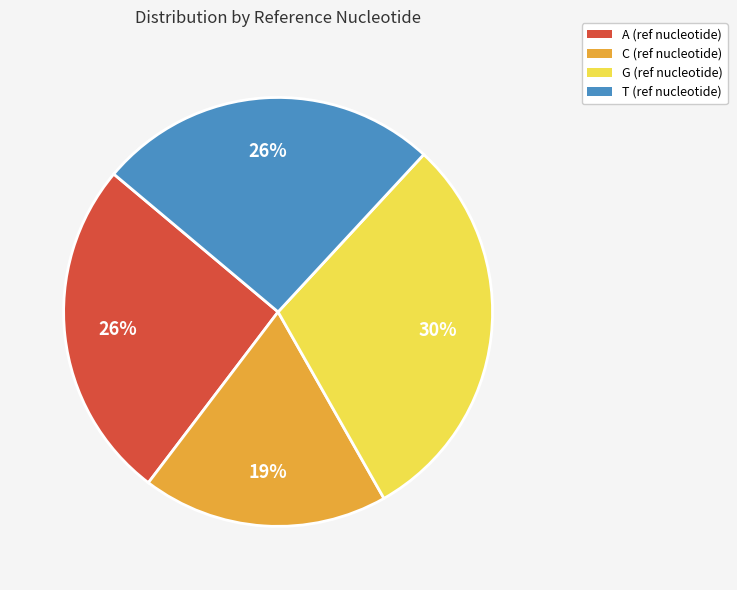

What is the largest slice in the pie chart?

G